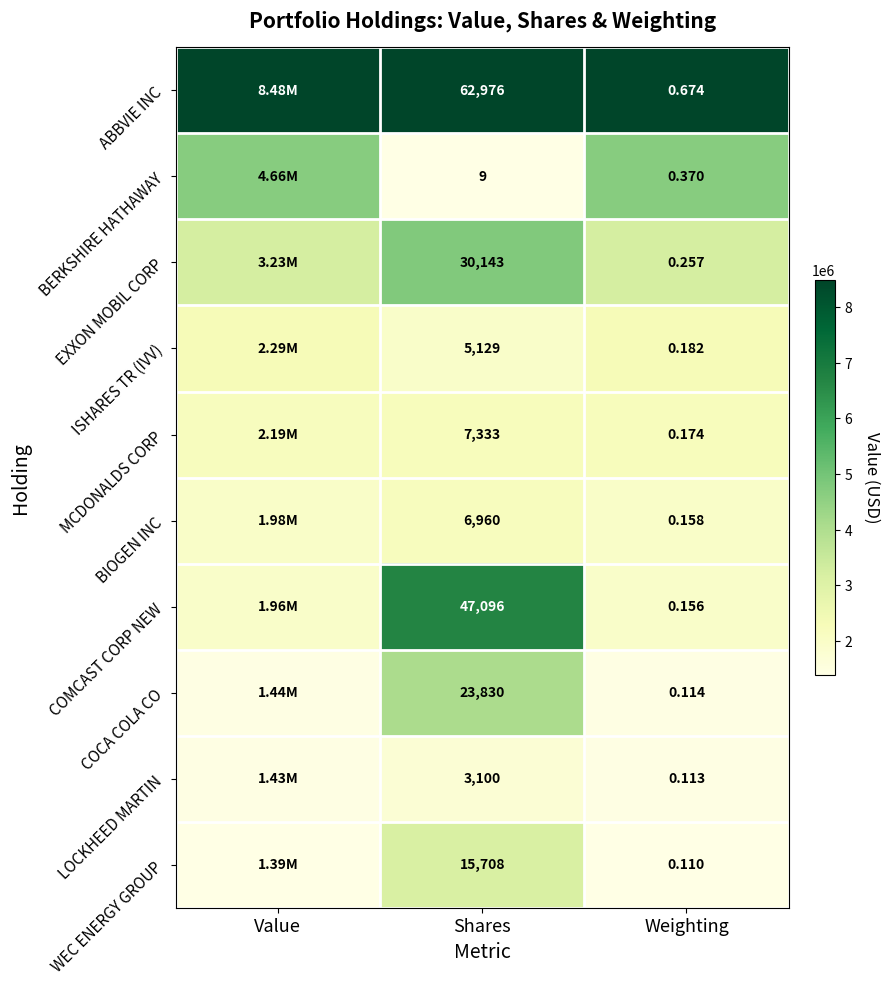

At Shares, list the series in order from largest to smallest.

ABBVIE INC, COMCAST CORP NEW, EXXON MOBIL CORP, COCA COLA CO, WEC ENERGY GROUP, MCDONALDS CORP, BIOGEN INC, ISHARES TR (IVV), LOCKHEED MARTIN, BERKSHIRE HATHAWAY